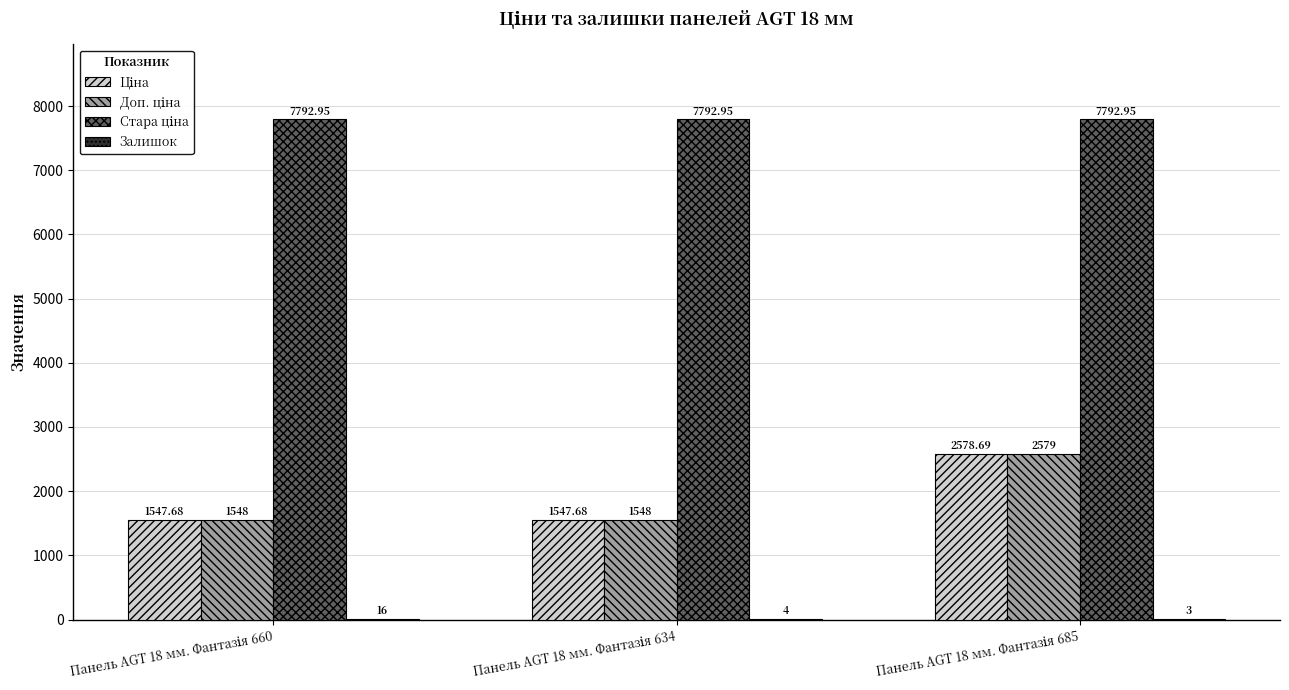

Does the chart contain stacked bars?

No